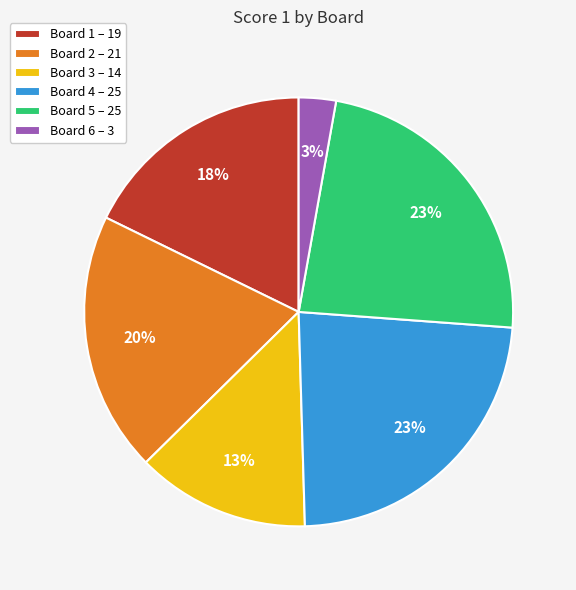

To the nearest percent, what is the average slice percentage?

17%